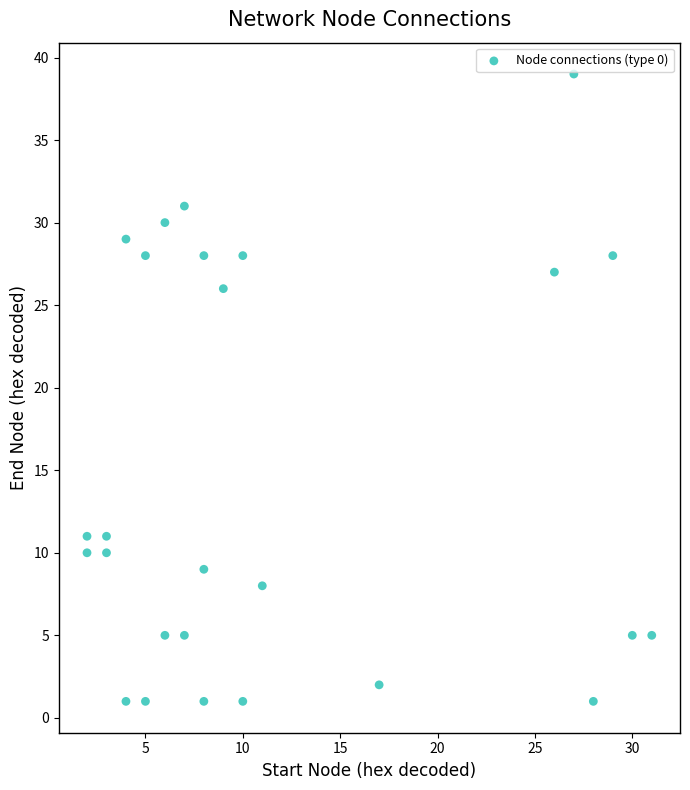

What is the range of X values (max minus min)?

29